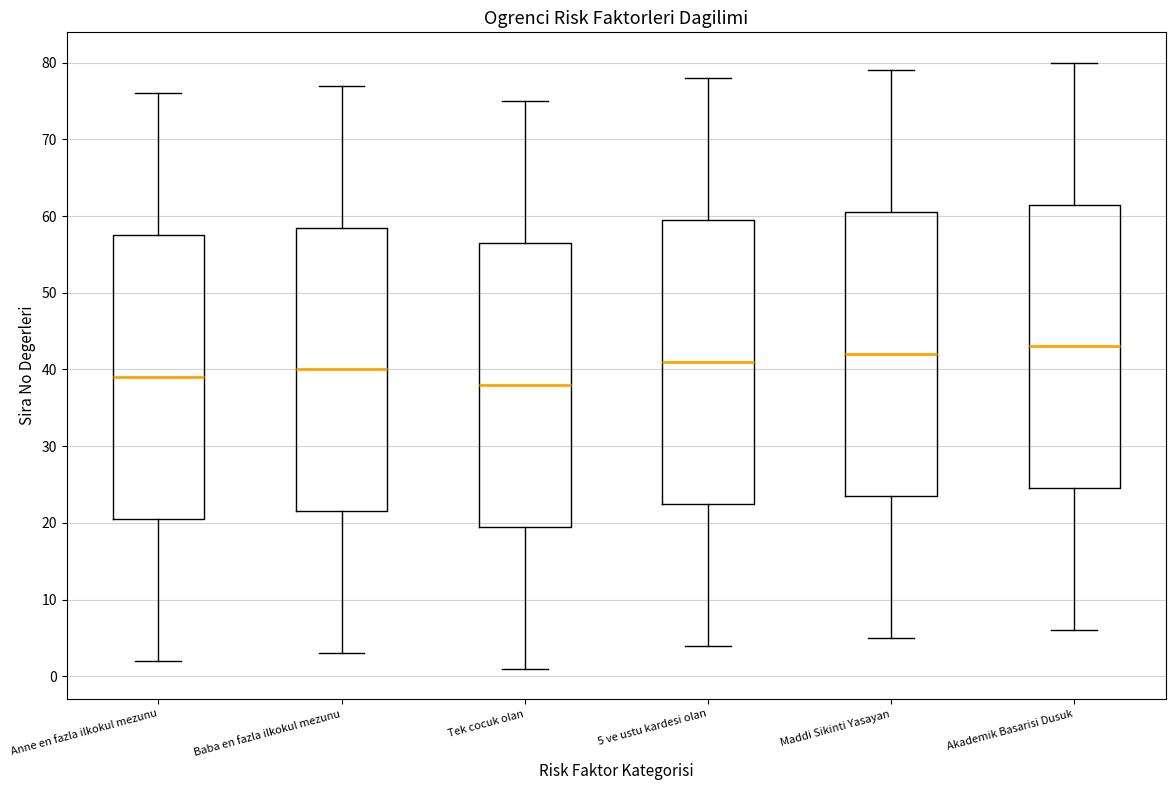

Which box's median line is the highest?

Akademik Basarisi Dusuk